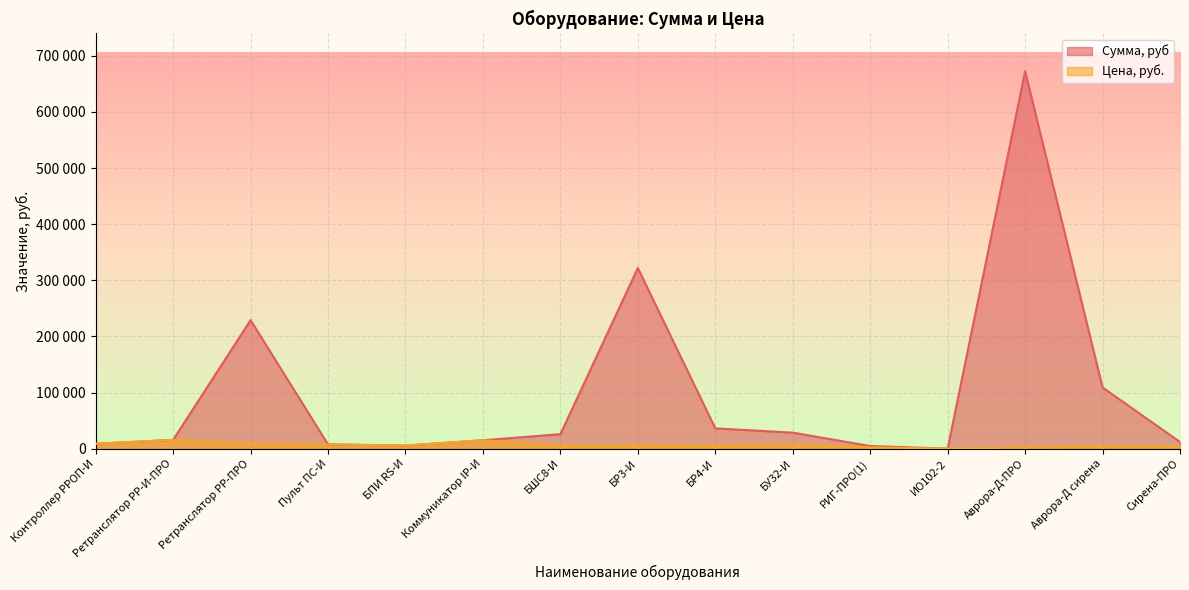

List the labels in order of Цена, руб. value, largest first.

Ретранслятор РР-И-ПРО, Коммуникатор IP-И, Ретранслятор РР-ПРО, Контроллер РРОП-И, Пульт ПС-И, БУ32-И, БР3-И, БР4-И, БПИ RS-И, БШС8-И, Аврора-Д сирена, Сирена-ПРО, РИГ-ПРО(1), Аврора-Д-ПРО, ИО102-2